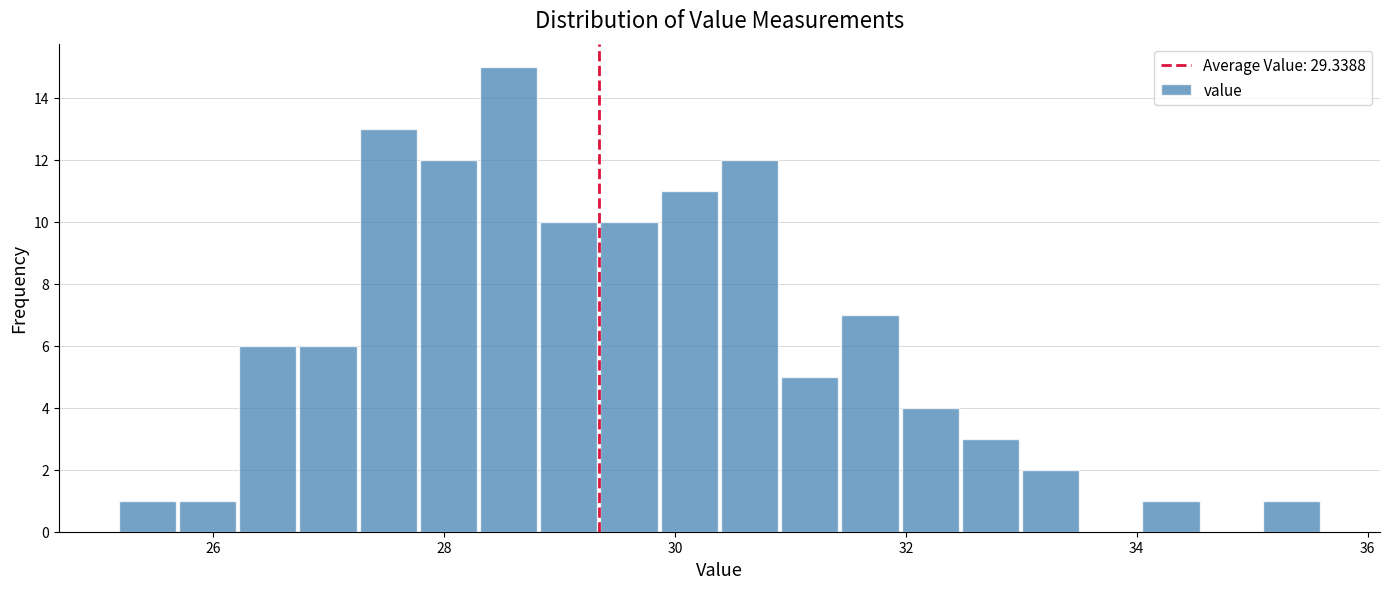

Around what value on the x-axis is the tallest bar? Give the approximate position of its centre, as read against the axis.

28.6